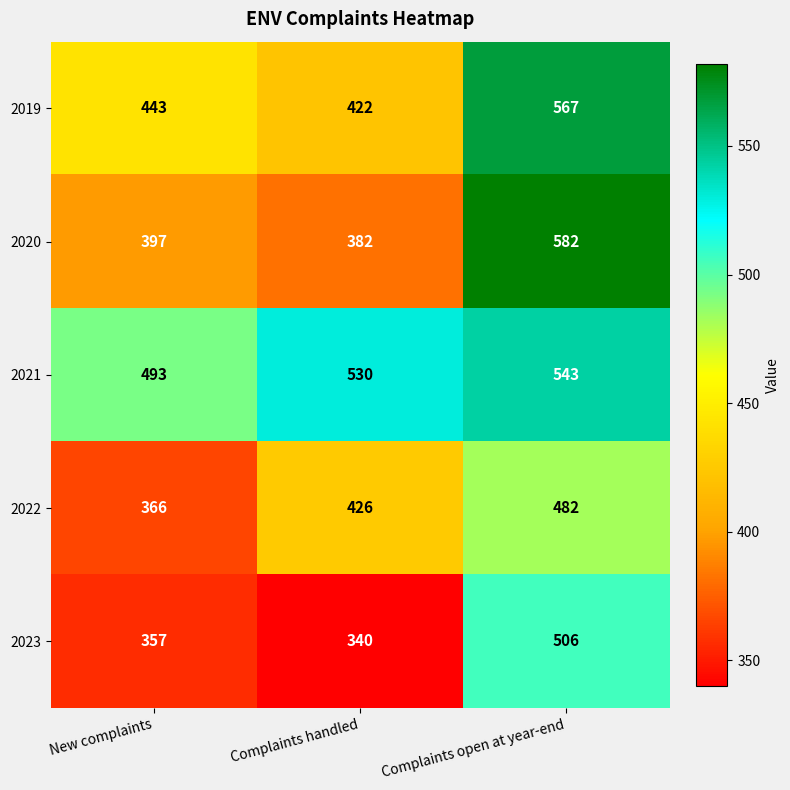

Reading left to right, list all the values displayed in this chart.

2019: New complaints=443	Complaints handled=422	Complaints open at year-end=567
2020: New complaints=397	Complaints handled=382	Complaints open at year-end=582
2021: New complaints=493	Complaints handled=530	Complaints open at year-end=543
2022: New complaints=366	Complaints handled=426	Complaints open at year-end=482
2023: New complaints=357	Complaints handled=340	Complaints open at year-end=506